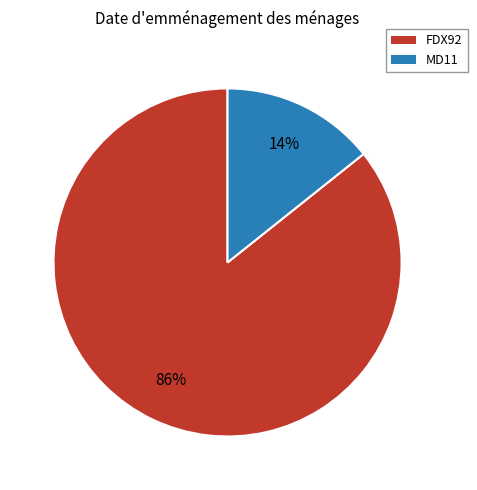

Which slice is the largest?

FDX92